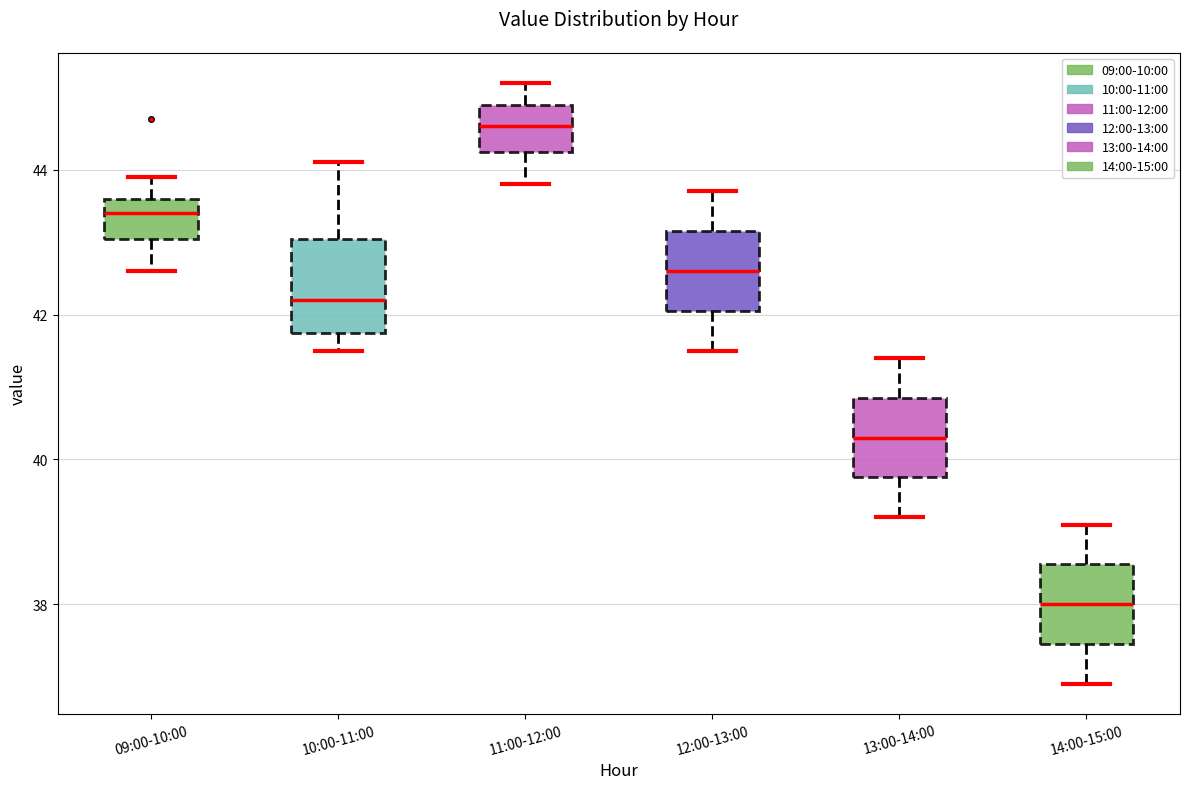

Which box has the lowest median line?

14:00-15:00